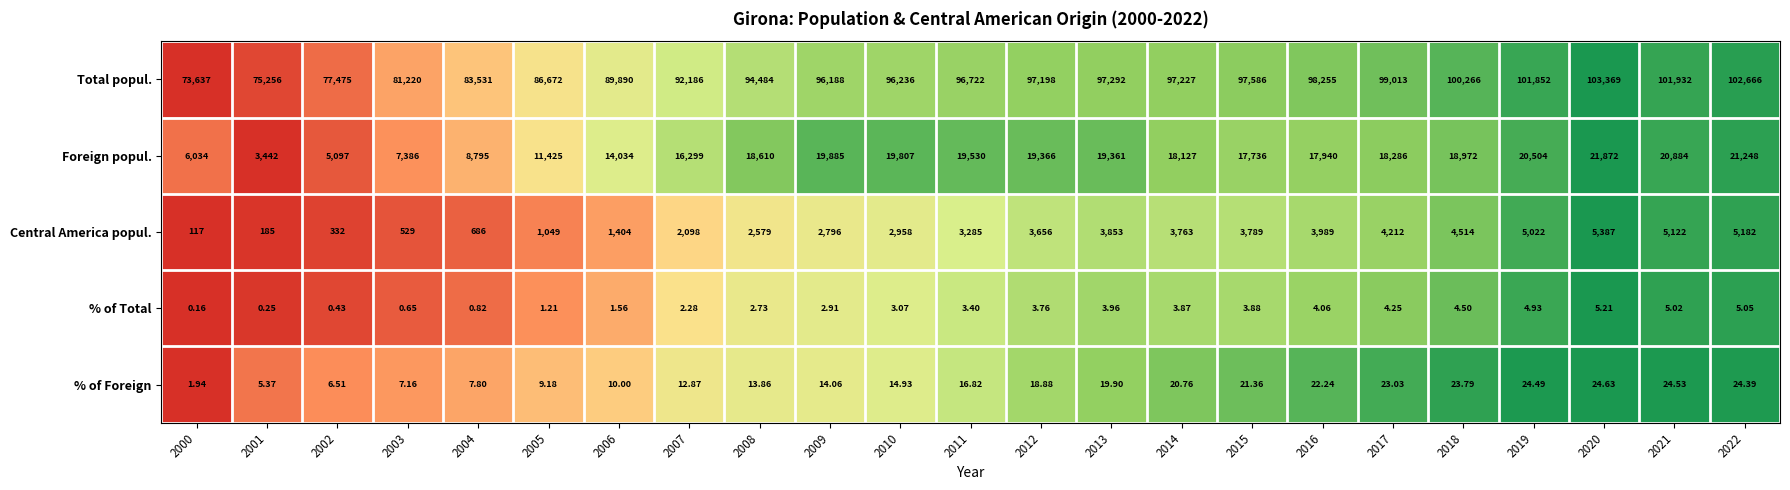

Which series has the widest spread of values?

Total popul.